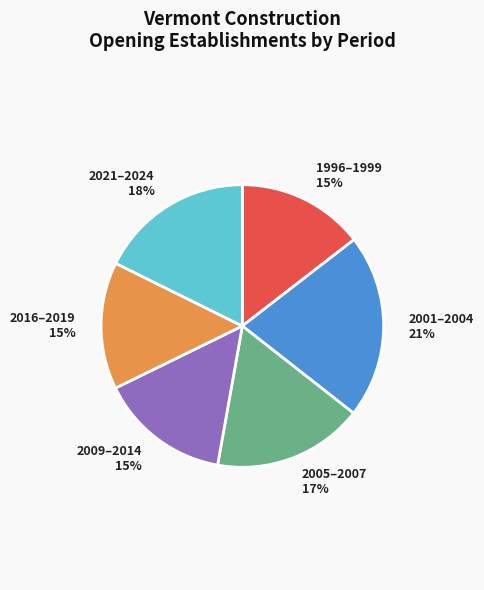

Which has a higher value, 1996–1999 or 2021–2024?

2021–2024